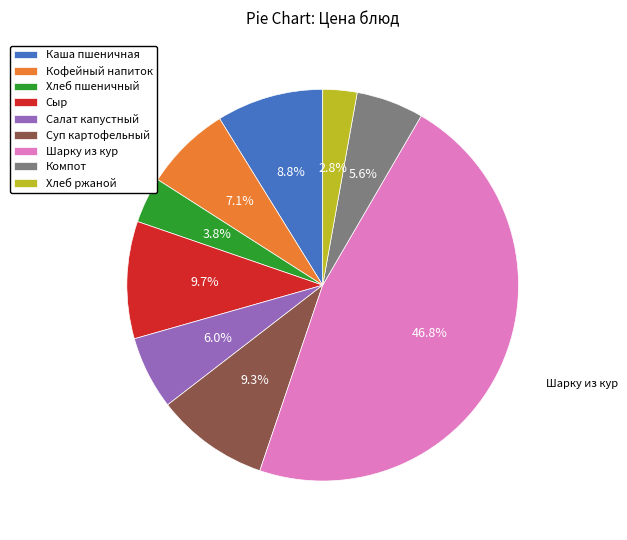

Which category has the smallest portion of the pie?

Хлеб ржаной